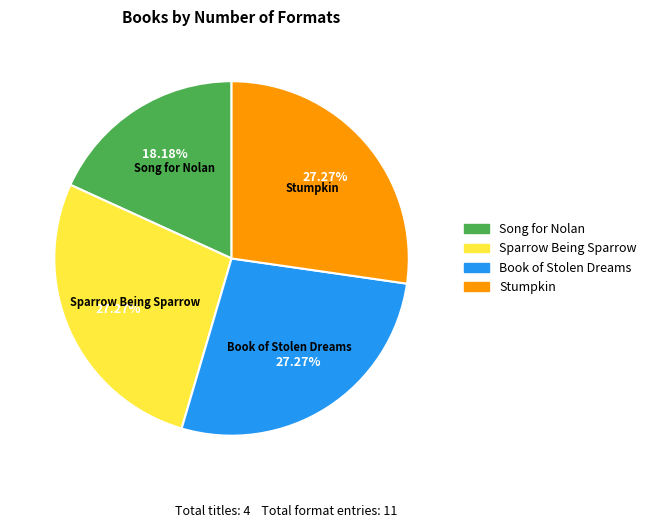

How many segments does this pie chart have?

4